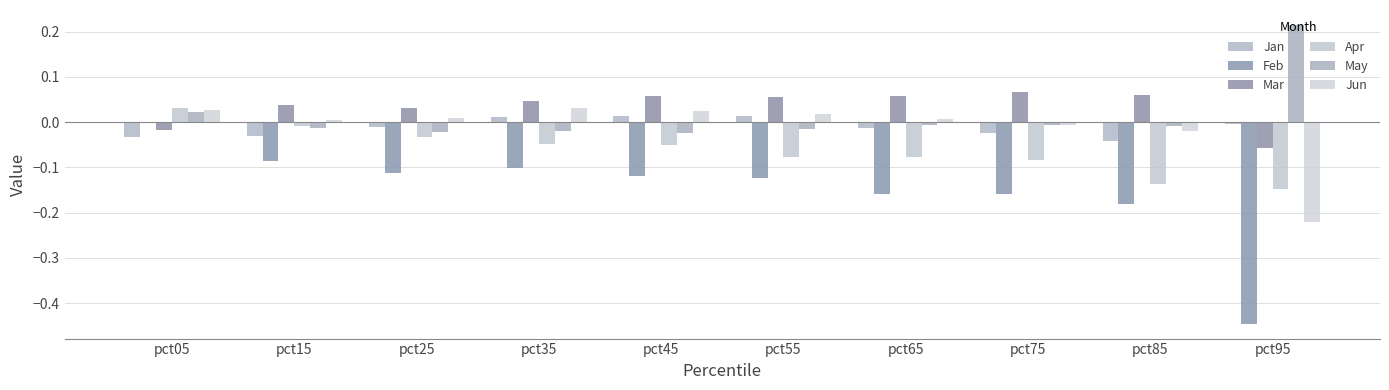

Which series has the largest range (max minus min)?

Feb